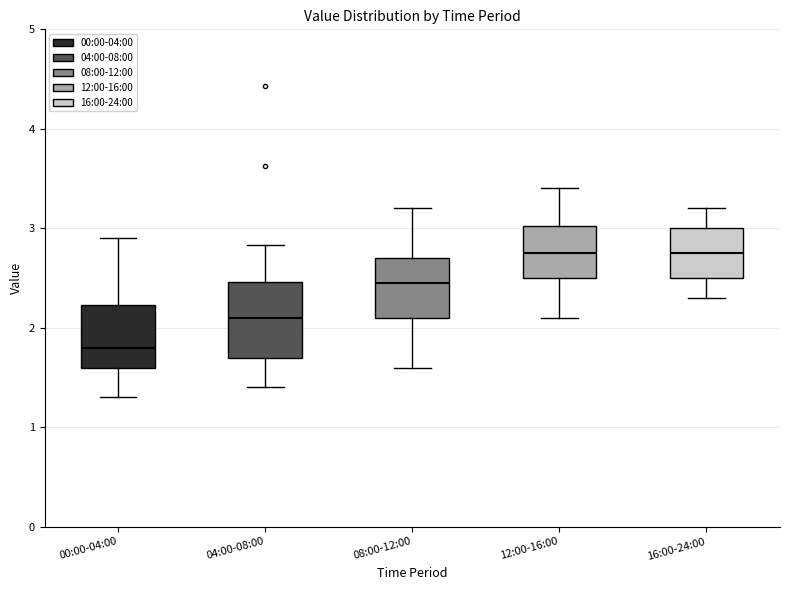

Reading left to right, read every box against the y-axis: the position of its median line, the range the box covers, and the ends of its whiskers. The values are not printed on the chart, so give them approximately, as read against the axis.

00:00-04:00: median 1.8, box 1.6 to 2.2, whiskers 1.3 to 2.9
04:00-08:00: median 2.1, box 1.7 to 2.5, whiskers 1.4 to 2.8
08:00-12:00: median 2.5, box 2.1 to 2.7, whiskers 1.6 to 3.2
12:00-16:00: median 2.8, box 2.5 to 3.0, whiskers 2.1 to 3.4
16:00-24:00: median 2.8, box 2.5 to 3.0, whiskers 2.3 to 3.2